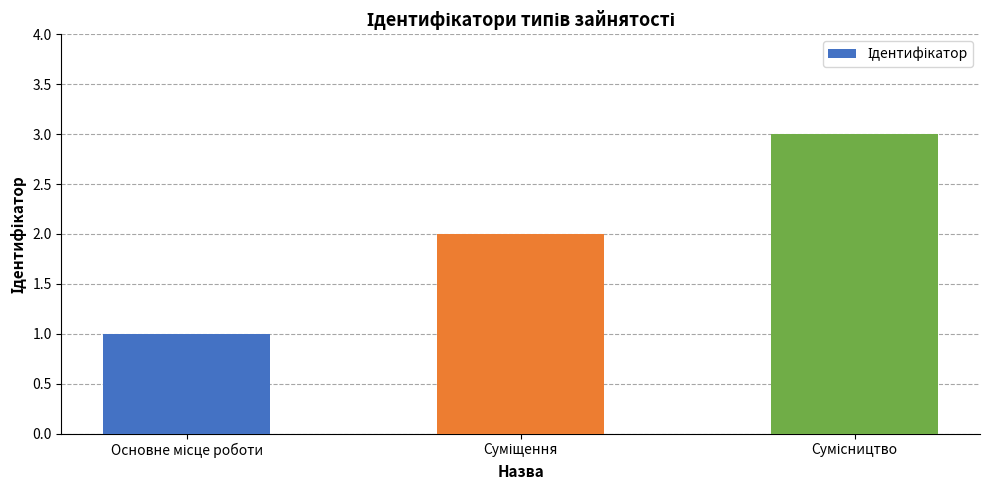

Reading right to left, list all the values displayed in this chart.

3	2	1